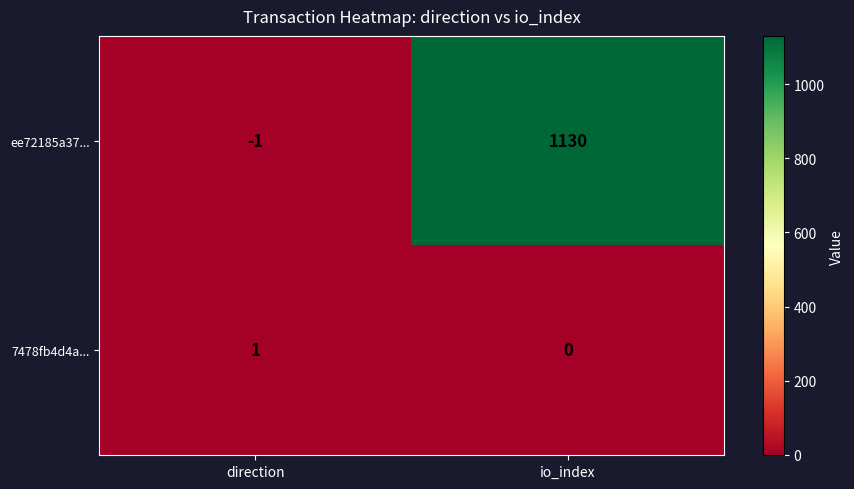

What is the spread (max minus min) of values at io_index?

1130